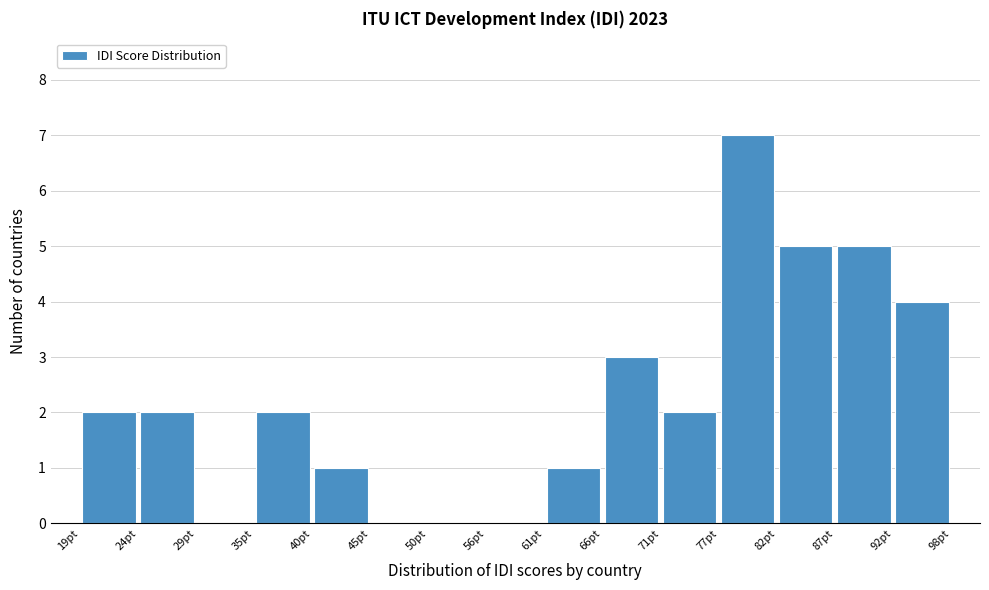

Reading left to right, transcribe this chart: for each bar, give the range it covers on the x-axis and its height. Neither the bar edges nor the heights are printed on the chart, so give them approximately, as read against the axes.

19 to 24: 2
24 to 29: 2
29 to 35: 0
35 to 40: 2
40 to 45: 1
45 to 50: 0
50 to 56: 0
56 to 61: 0
61 to 66: 1
66 to 71: 3
71 to 77: 2
77 to 82: 7
82 to 87: 5
87 to 92: 5
92 to 98: 4